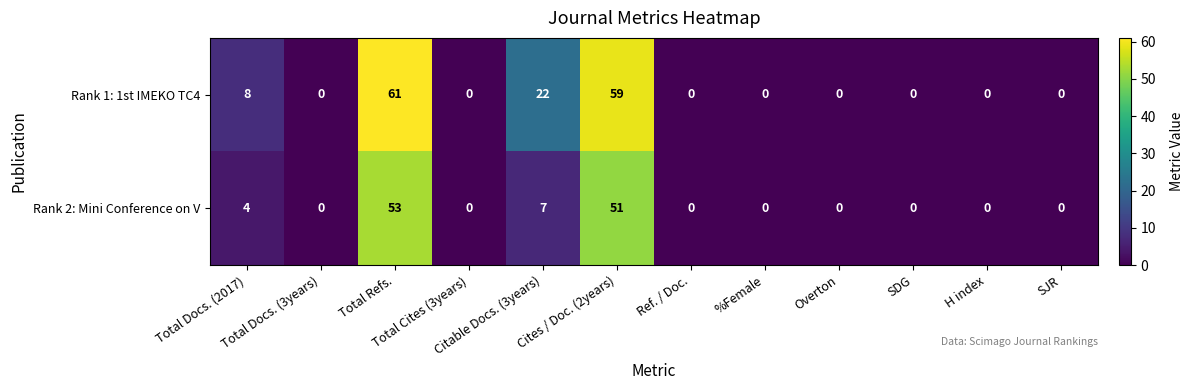

At which category is the sum across all series the highest?

Total Refs.